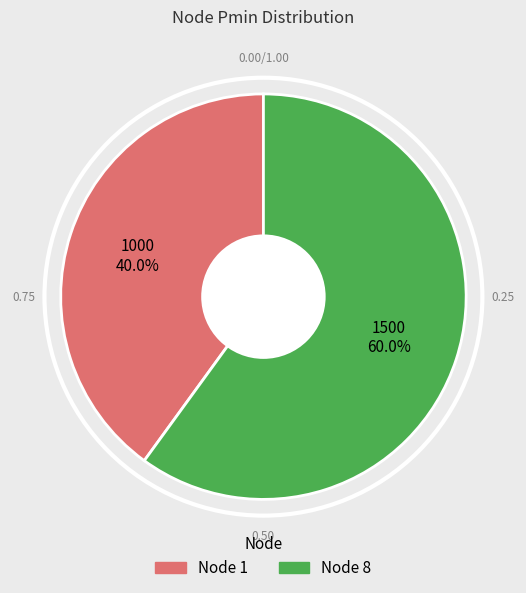

How many segments does this pie chart have?

2